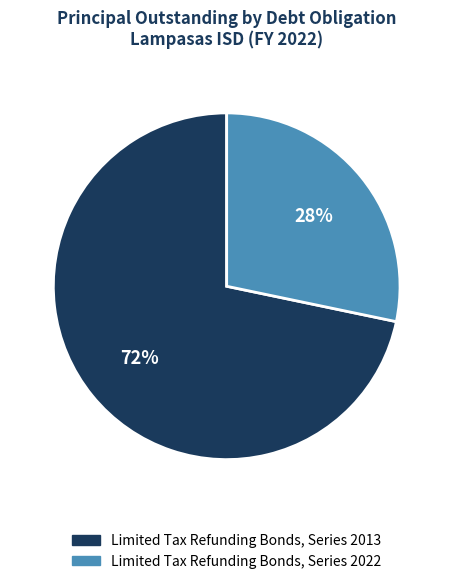

Combined, do Limited Tax Refunding Bonds, Series 2013 and Limited Tax Refunding Bonds, Series 2022 account for over 50%?

Yes